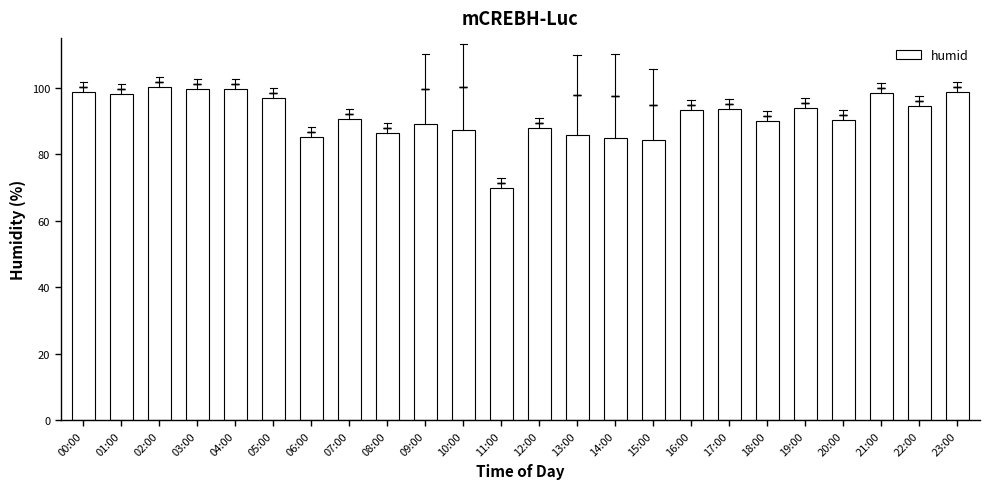

What position from the right is 08:00?

16